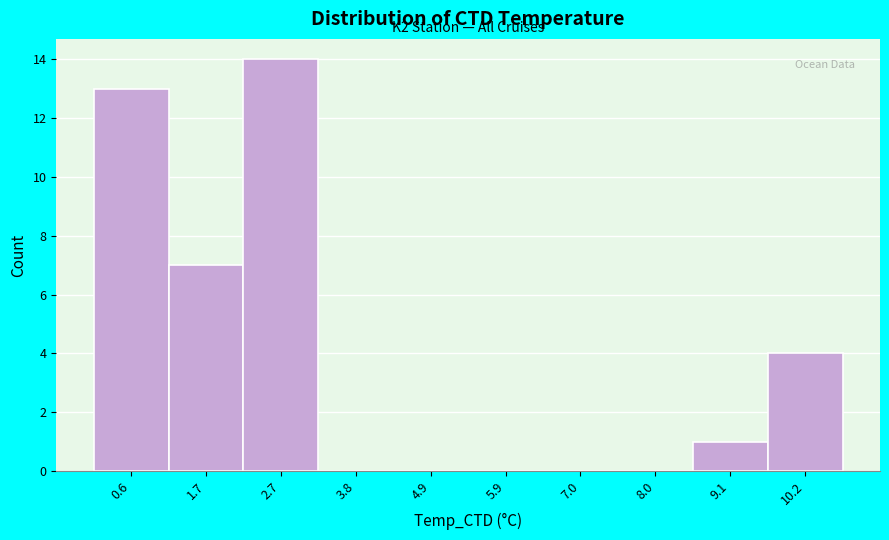

Reading left to right, what are all the values shown in this chart?

0.6=13	1.7=7	2.7=14	3.8=0	4.9=0	5.9=0	7.0=0	8.0=0	9.1=1	10.2=4